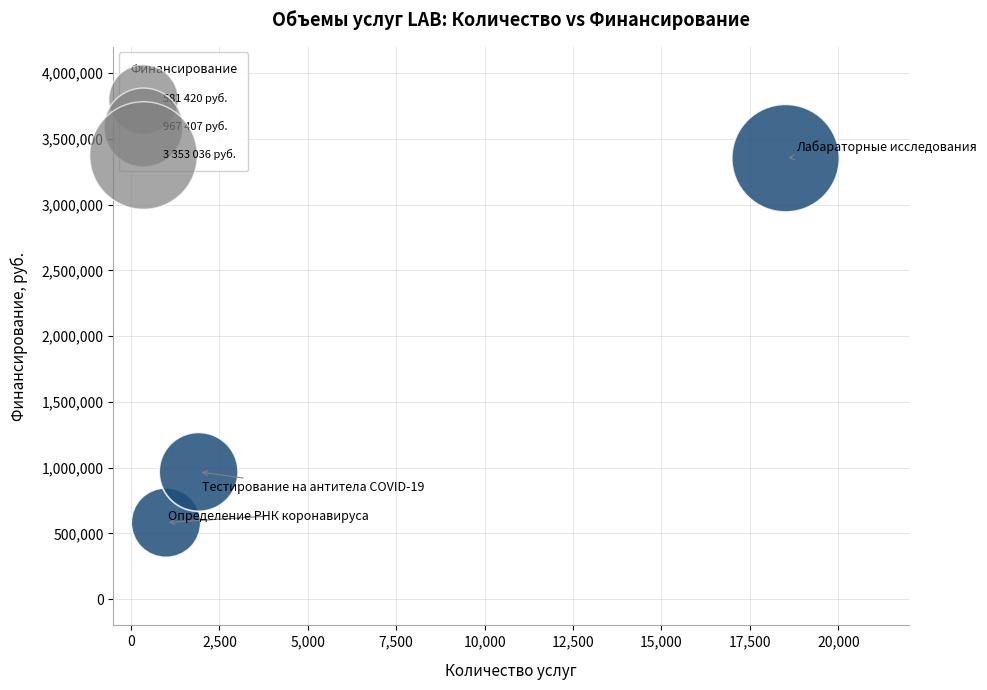

What Y value in the scatter plot is closest to 1967228?

967407